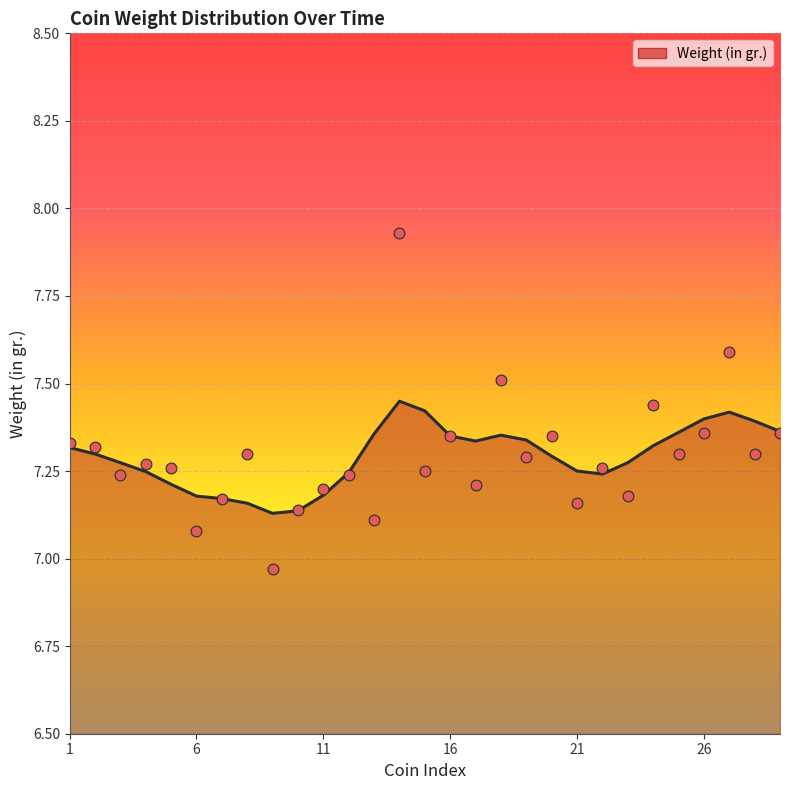

What is the ratio of the value at 28 to the value at 27?

1.0